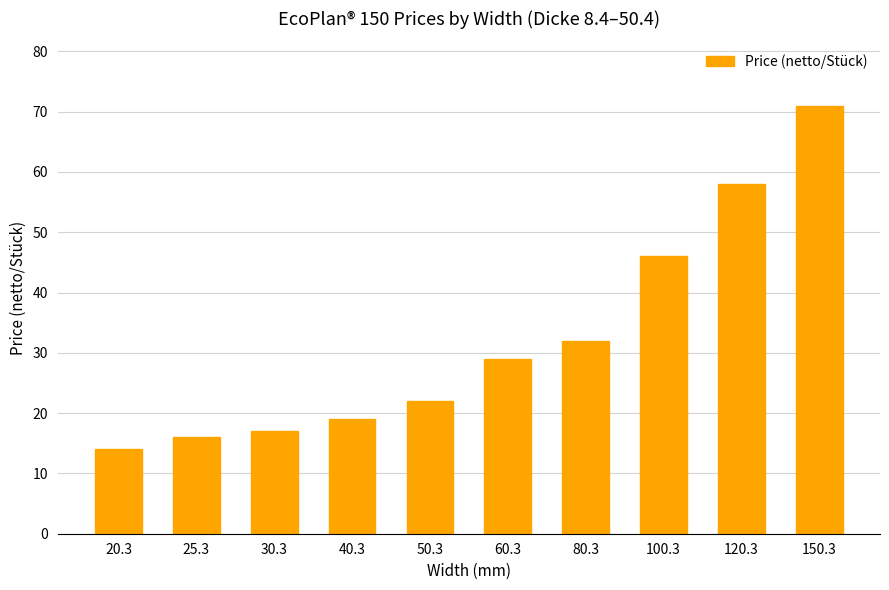

What is the change in value from 50.3 to 80.3?

+10